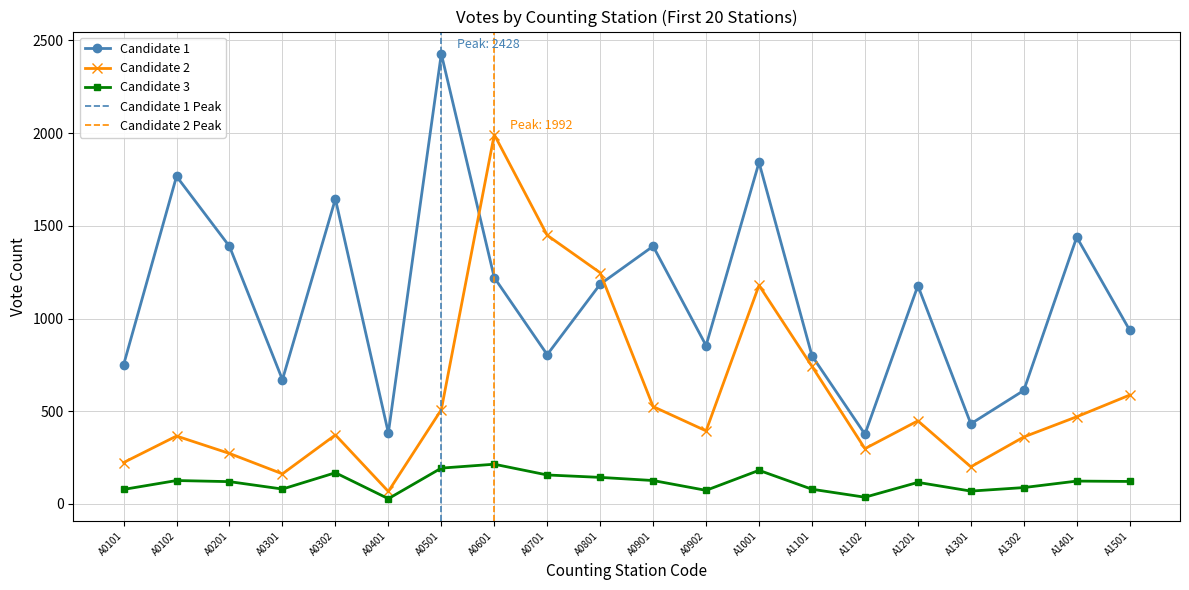

True or false: Candidate 3 and Candidate 1 cross at least once.

False